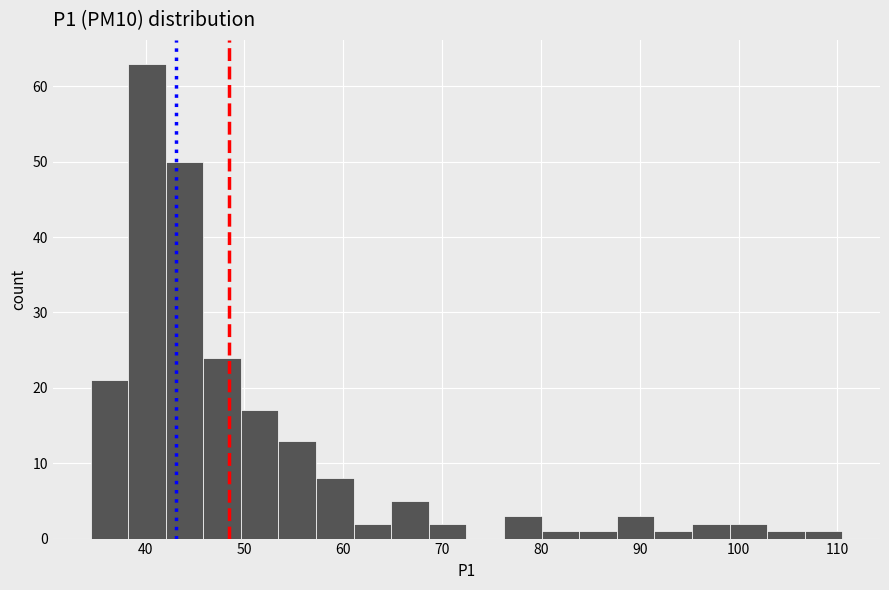

Around what value on the x-axis is the tallest bar? Give the approximate position of its centre, as read against the axis.

40